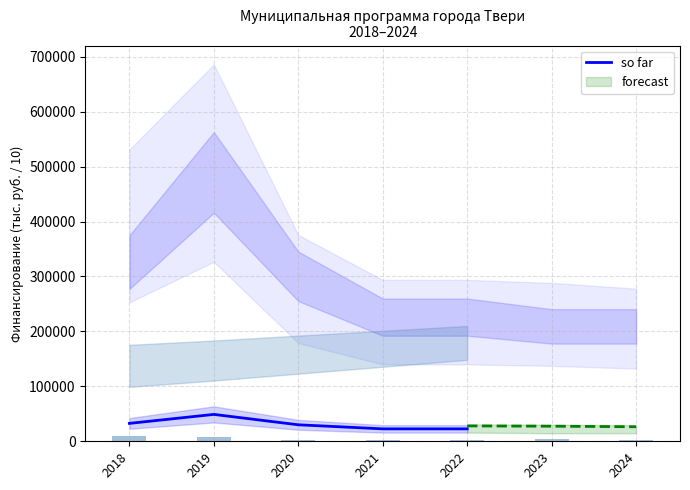

What is the change in value from 2019 to 2021?

-26338.3